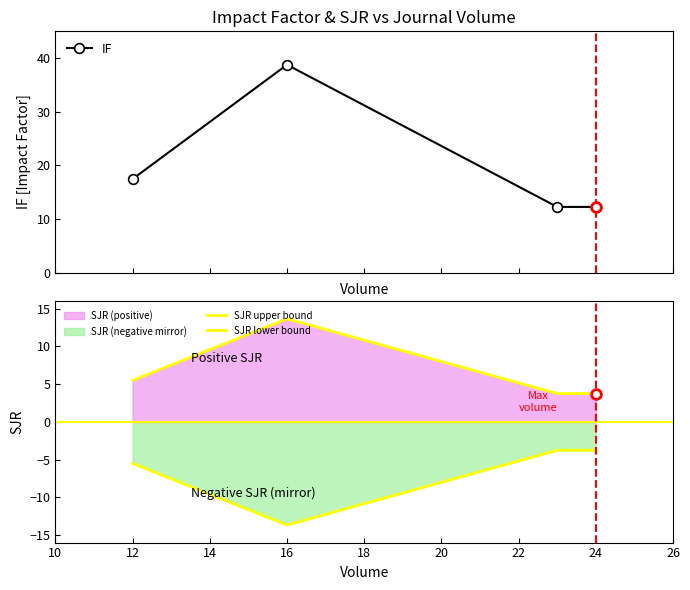

What is the highest value of the IF series?

38.8